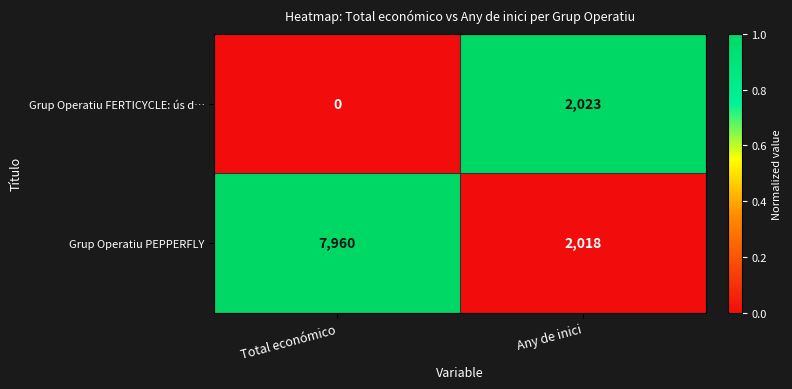

What is the maximum value shown in the chart?

7960